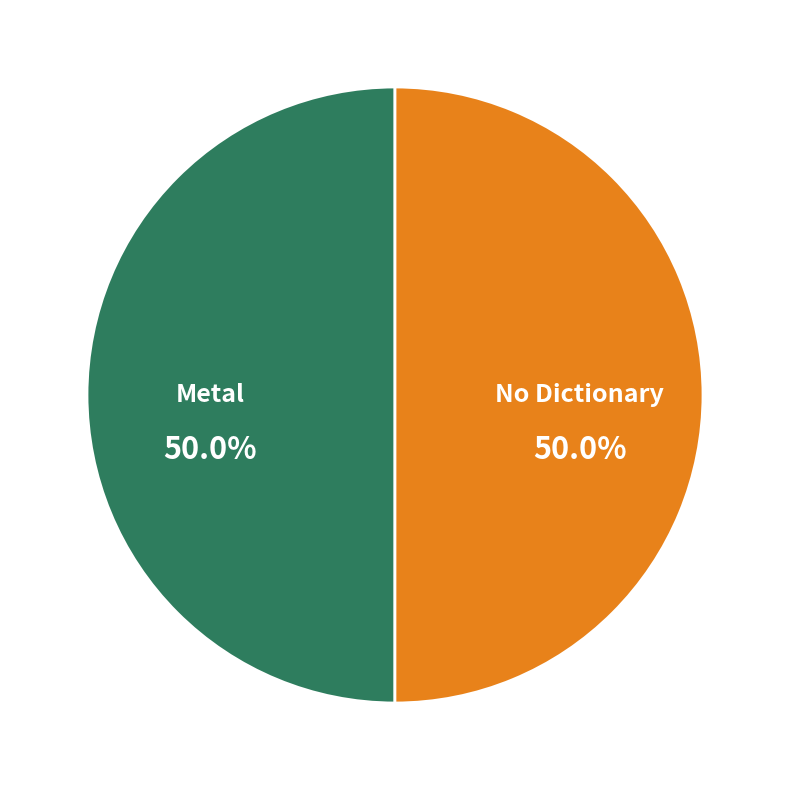

What percentage do Metal and No Dictionary together represent?

100.0%